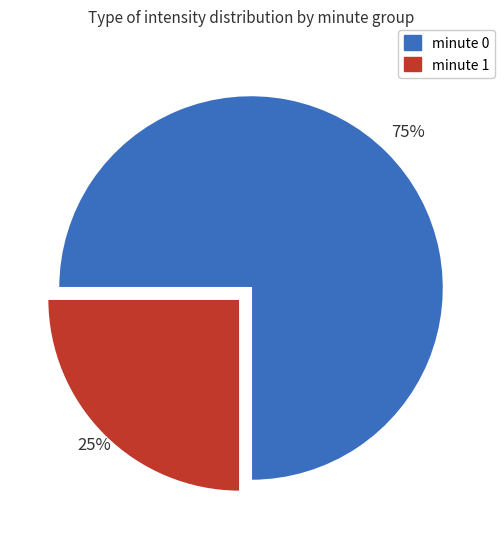

What is the largest slice in the pie chart?

minute 0